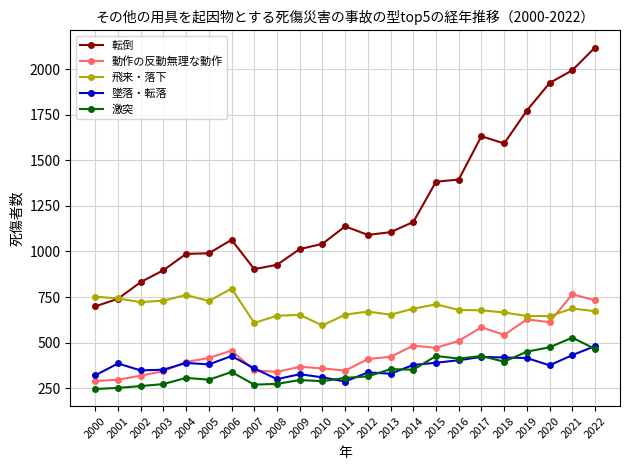

At which label does 転倒 reach its peak?

2022